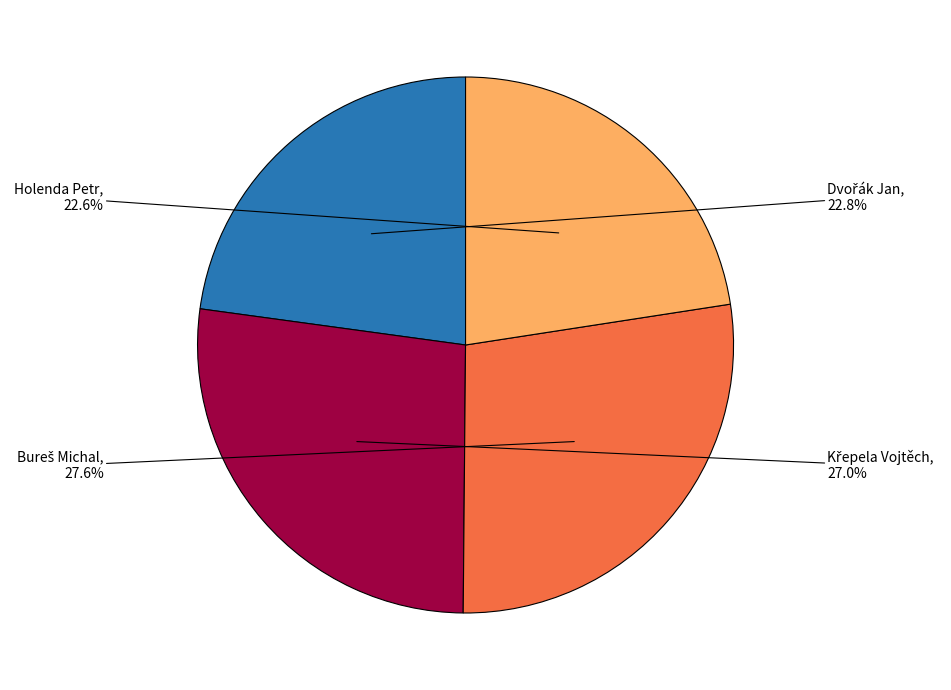

Is there a majority slice in this chart?

No